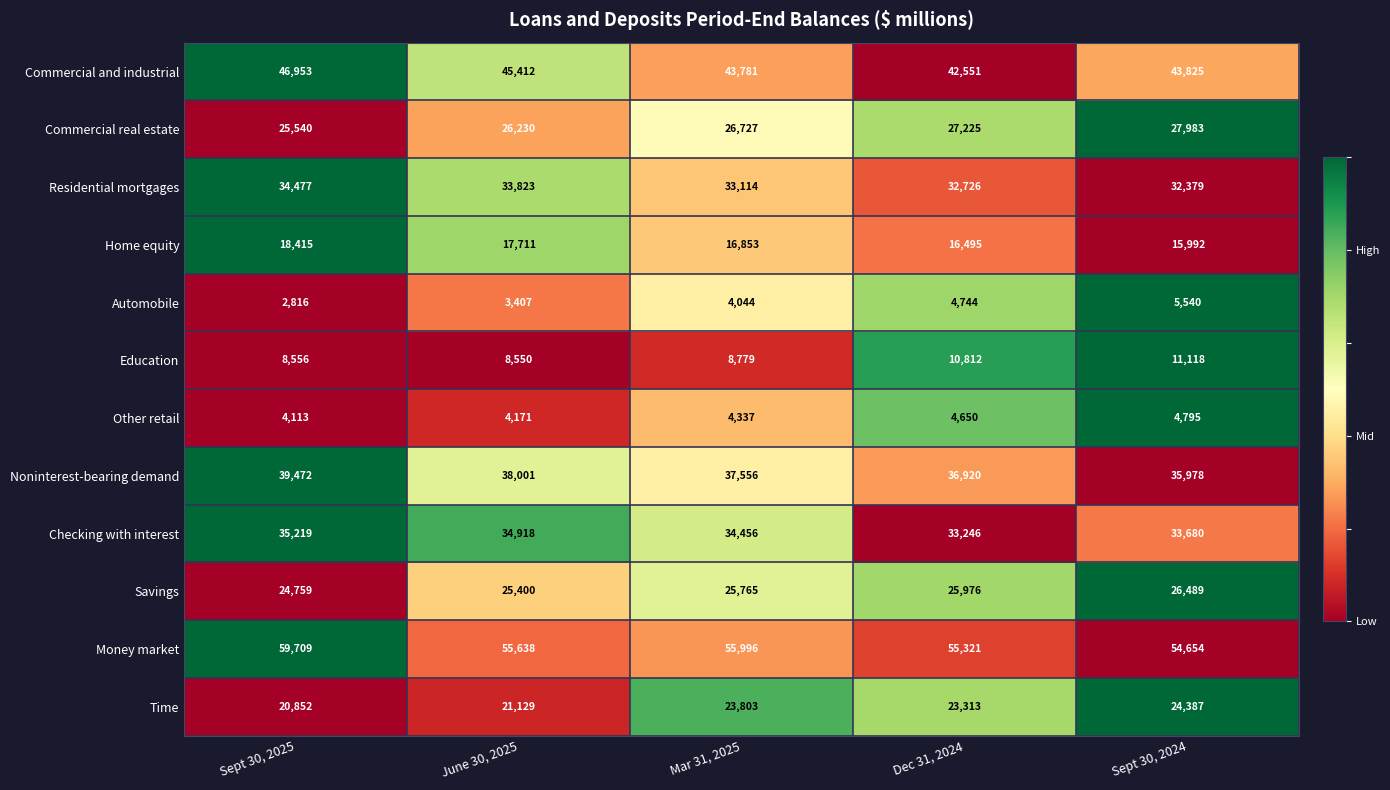

At Mar 31, 2025, list the series in order from smallest to largest.

Automobile, Other retail, Education, Home equity, Time, Savings, Commercial real estate, Residential mortgages, Checking with interest, Noninterest-bearing demand, Commercial and industrial, Money market